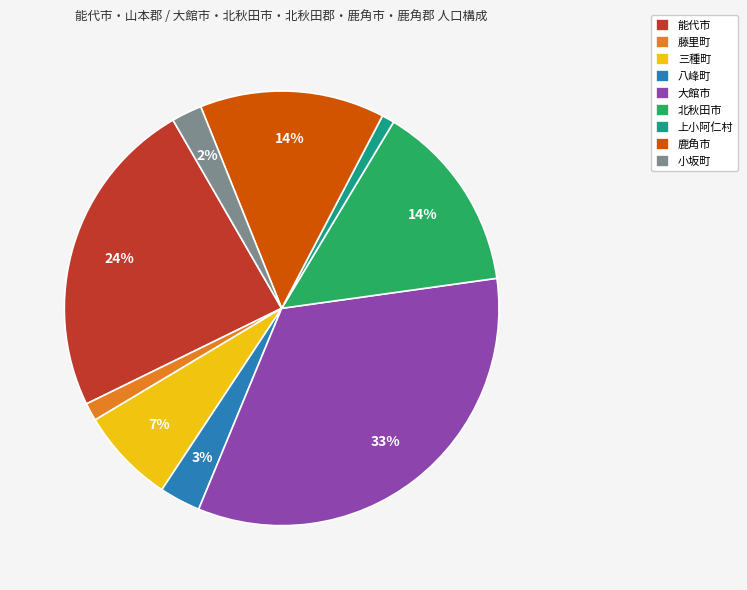

Does 小坂町 account for over 50% of the chart?

No